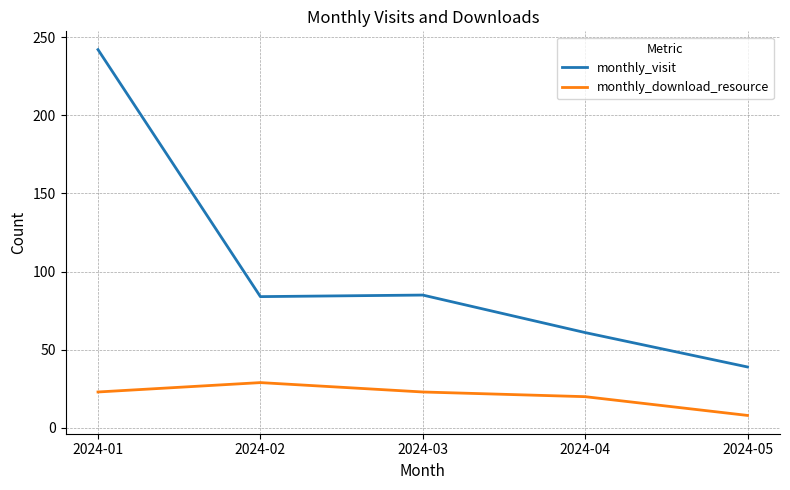

True or false: monthly_visit and monthly_download_resource cross at least once.

False